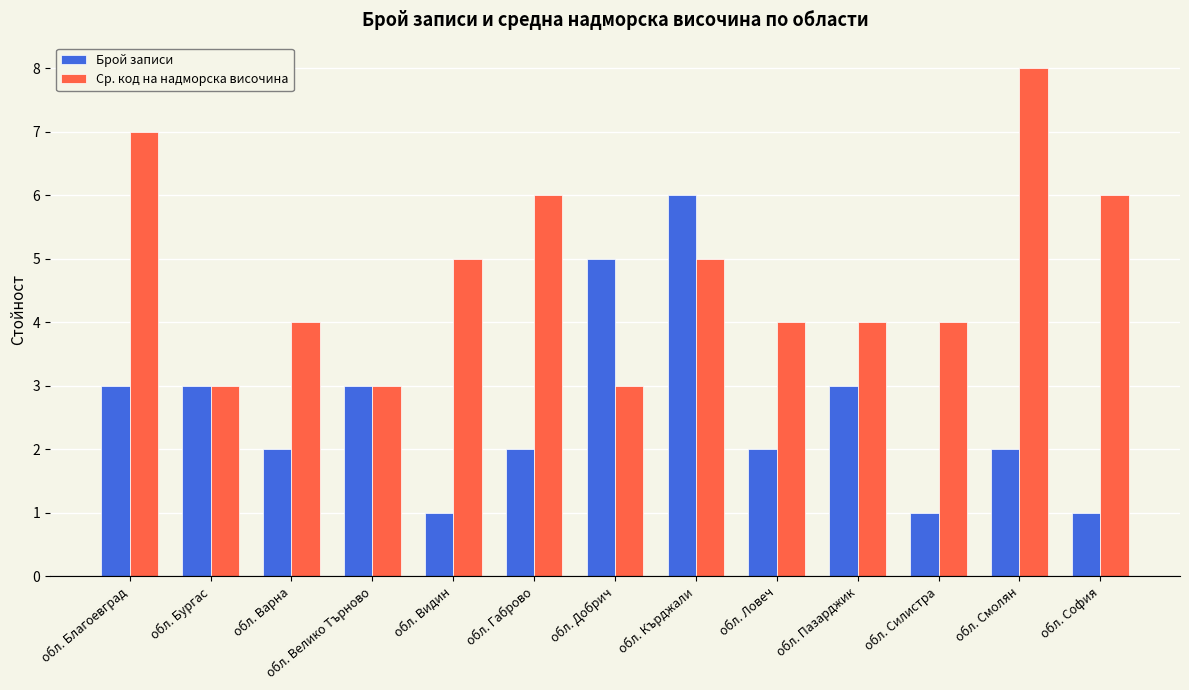

What is the lowest value of the Брой записи series?

1